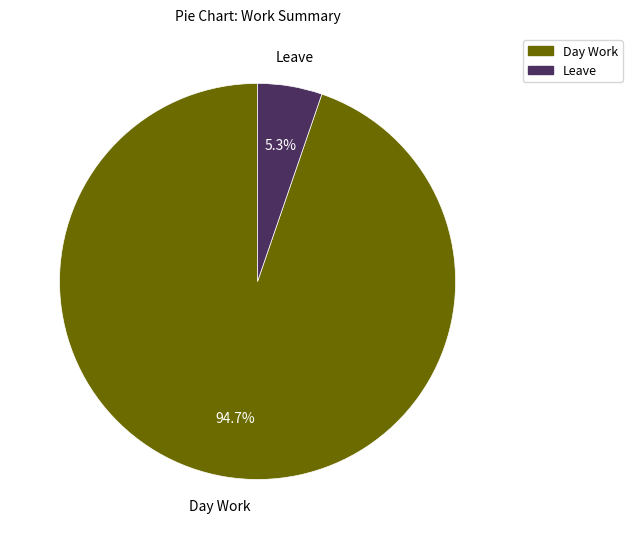

Does Leave represent more than half of the total?

No